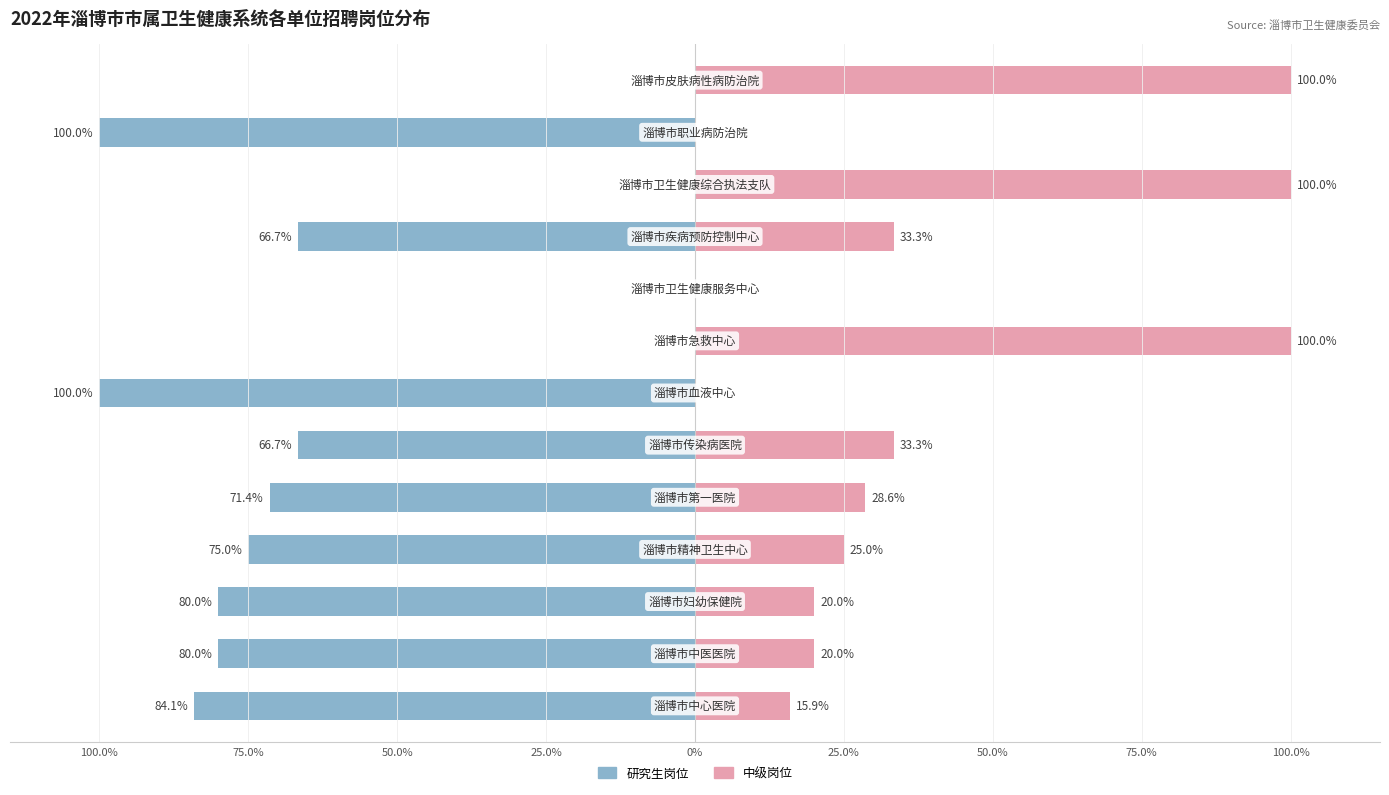

What is the sum of all 中级岗位 values?

476.1